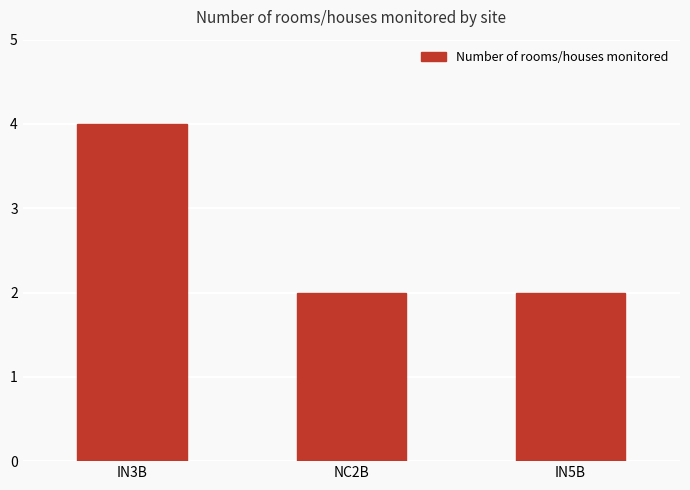

How many categories are shown in the chart?

3